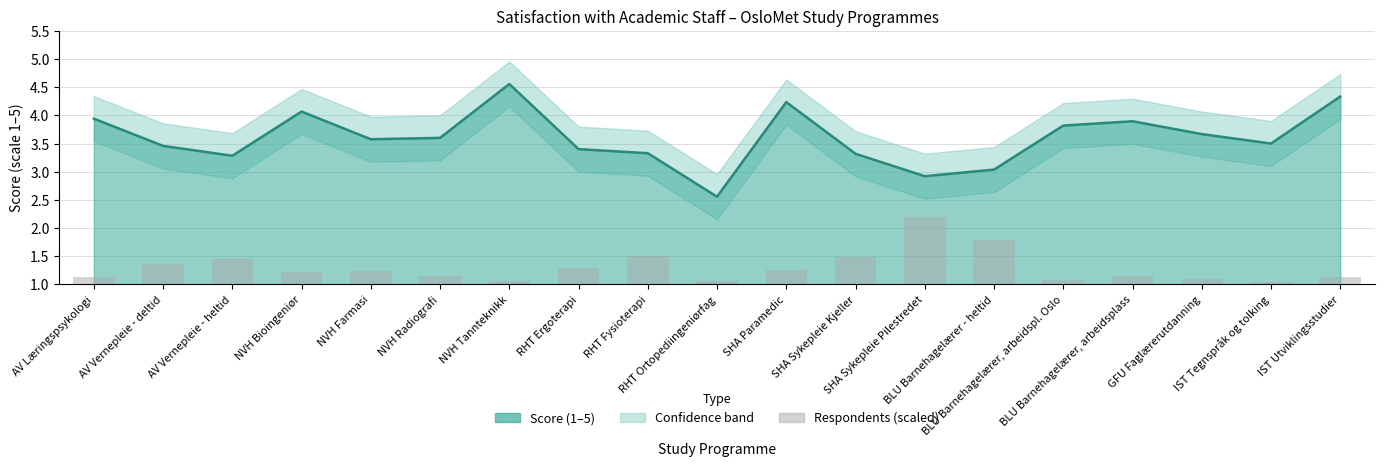

Are the bars grouped side by side (vs. stacked)?

No